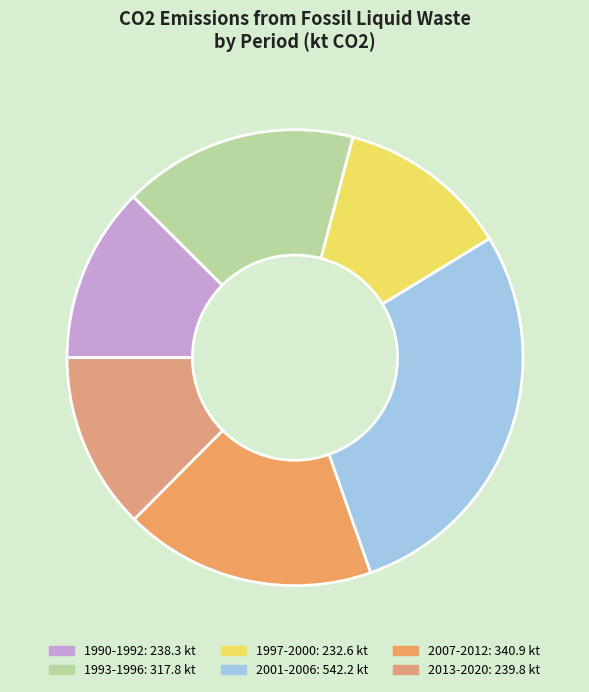

How many slices are in this pie chart?

6